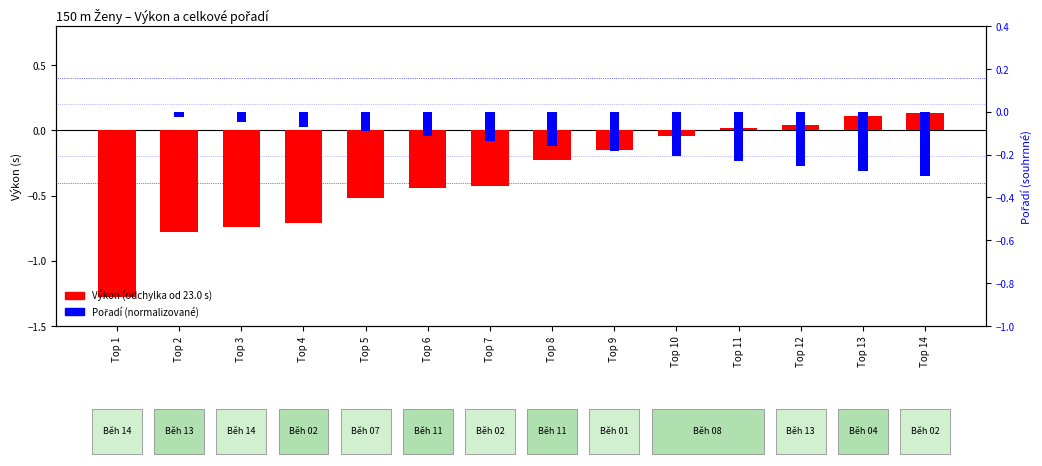

Count the number of data series in this chart.

2